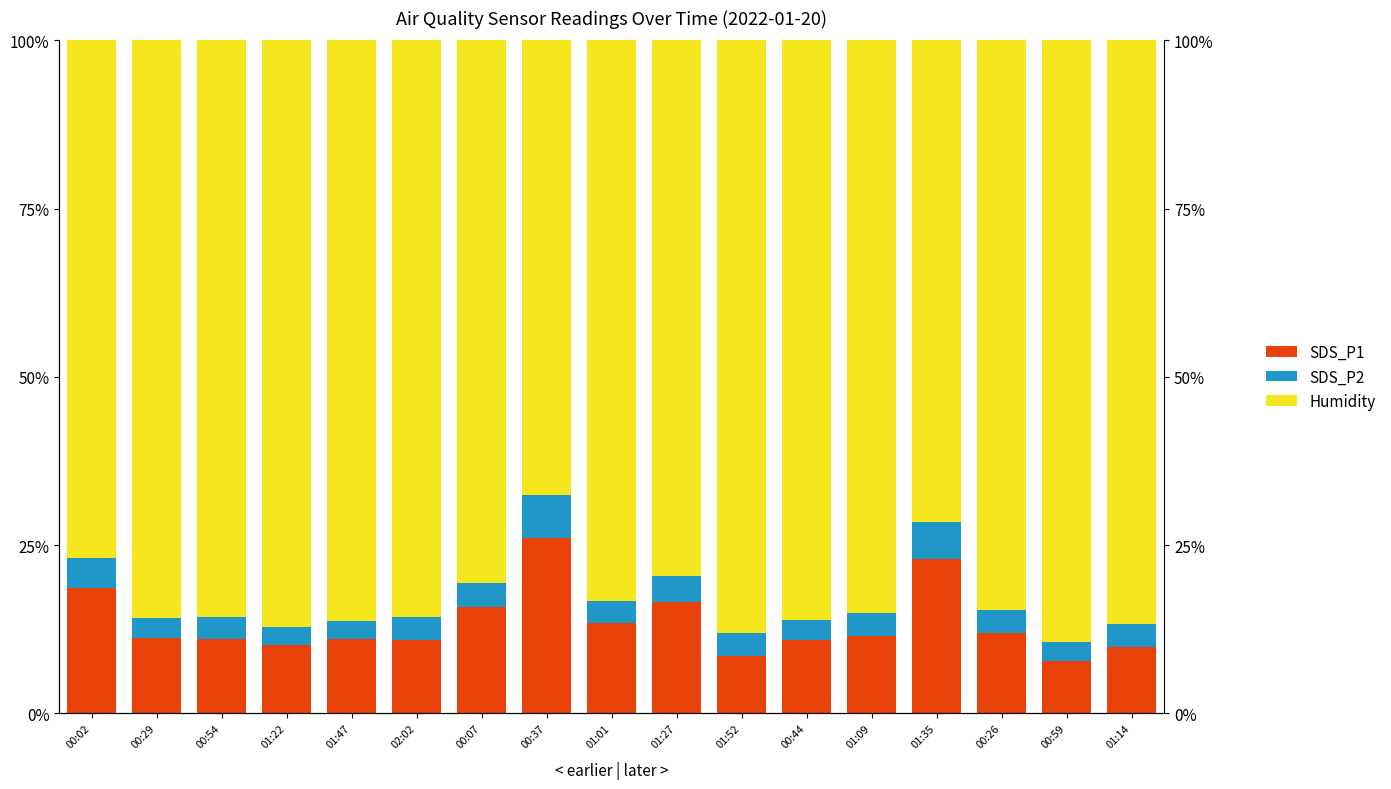

What is the label of the 6th bar from the left?

02:02